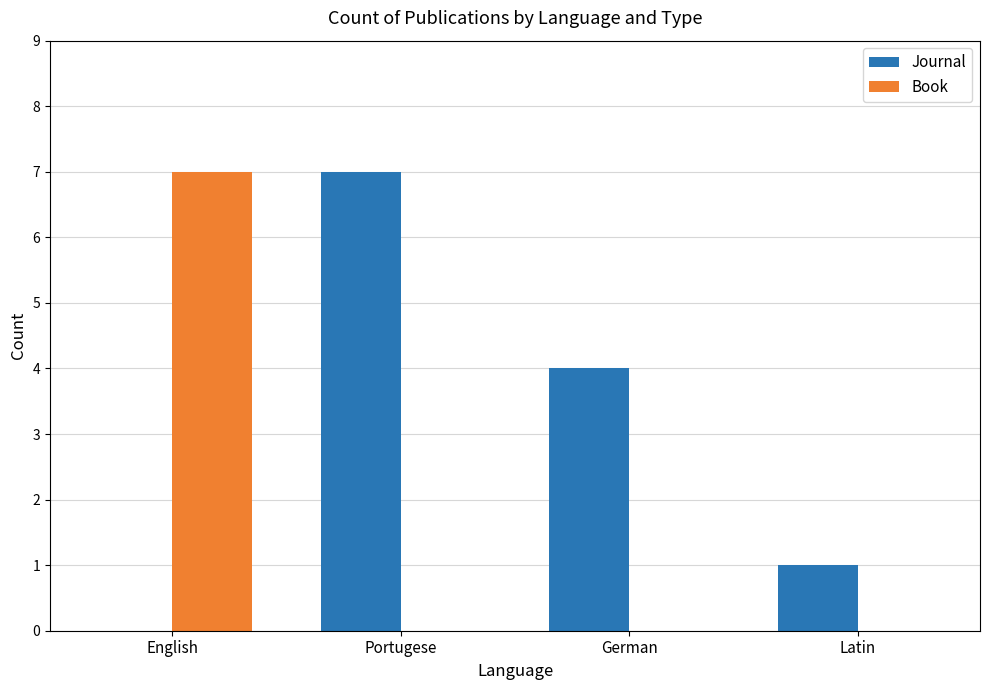

What is the total value across all series at Portugese?

7